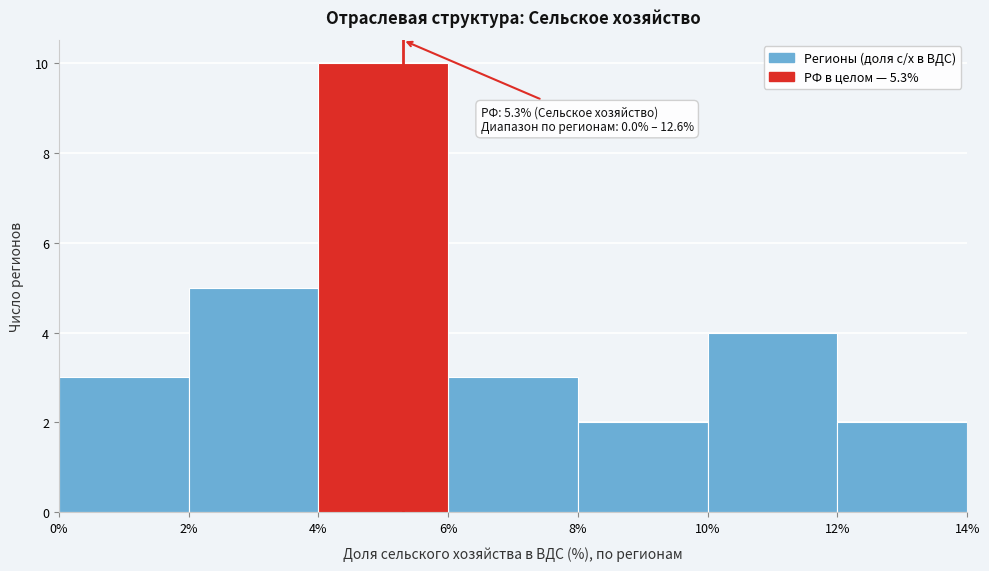

Which range on the x-axis has the tallest bar?

4% to 6%